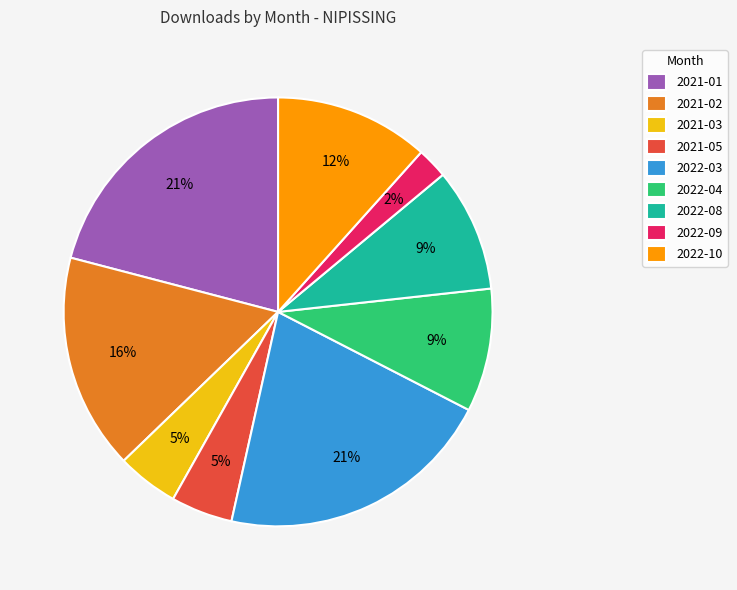

What is the smallest slice in the pie chart?

2022-09